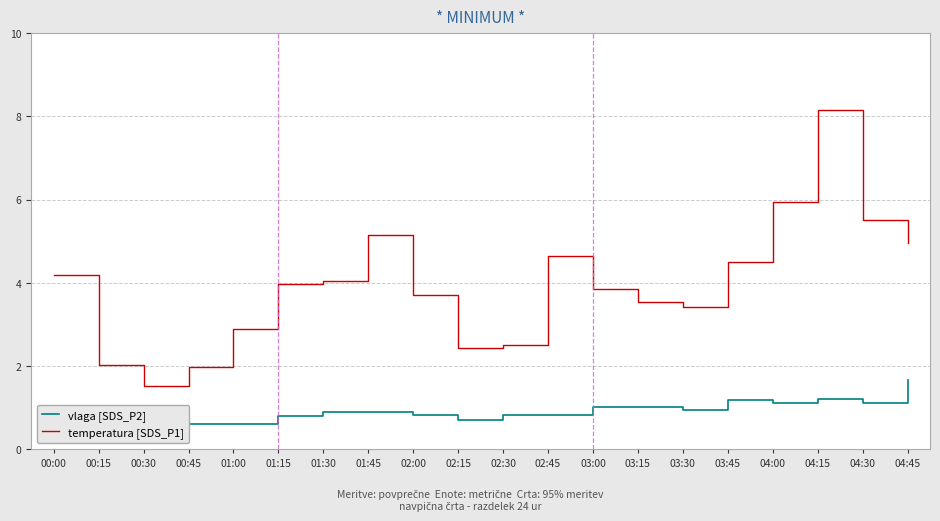

Which series has the largest total across all categories?

temperatura [SDS_P1]